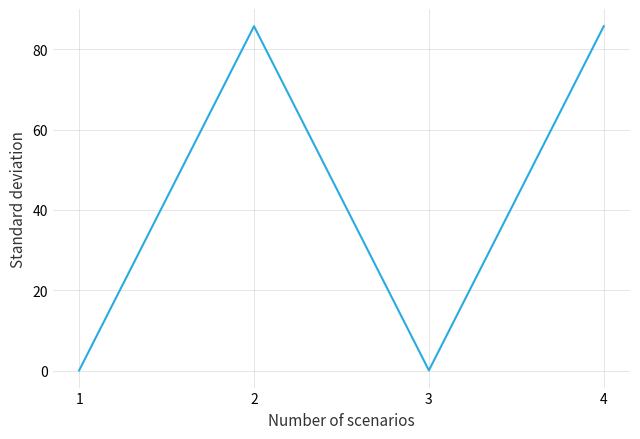

The chart shows a value of 0.1 at 3. True or false?

True